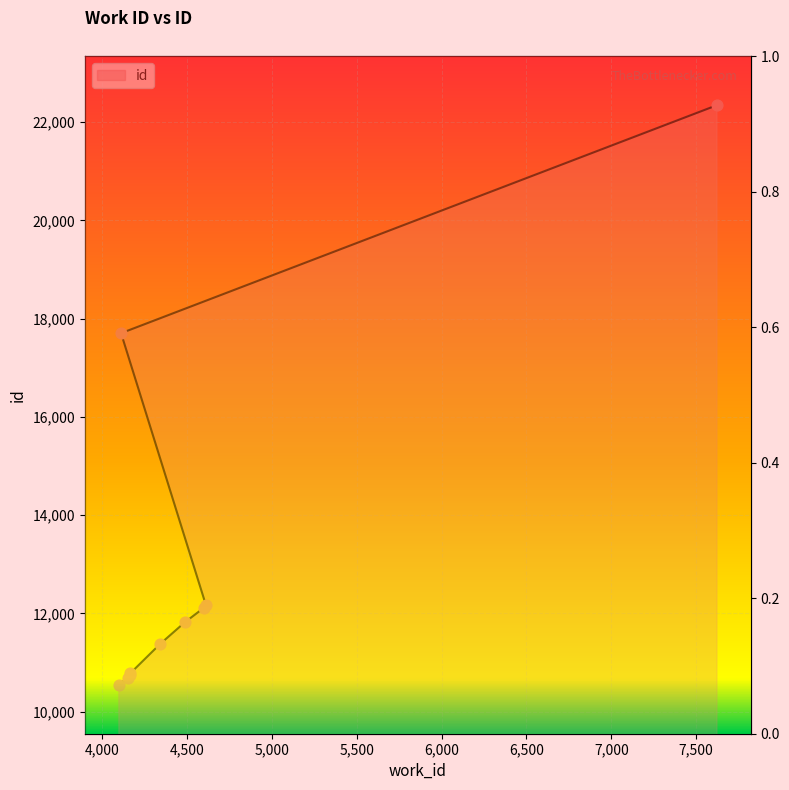

What is the change in value from 4167 to 4113?

+6923